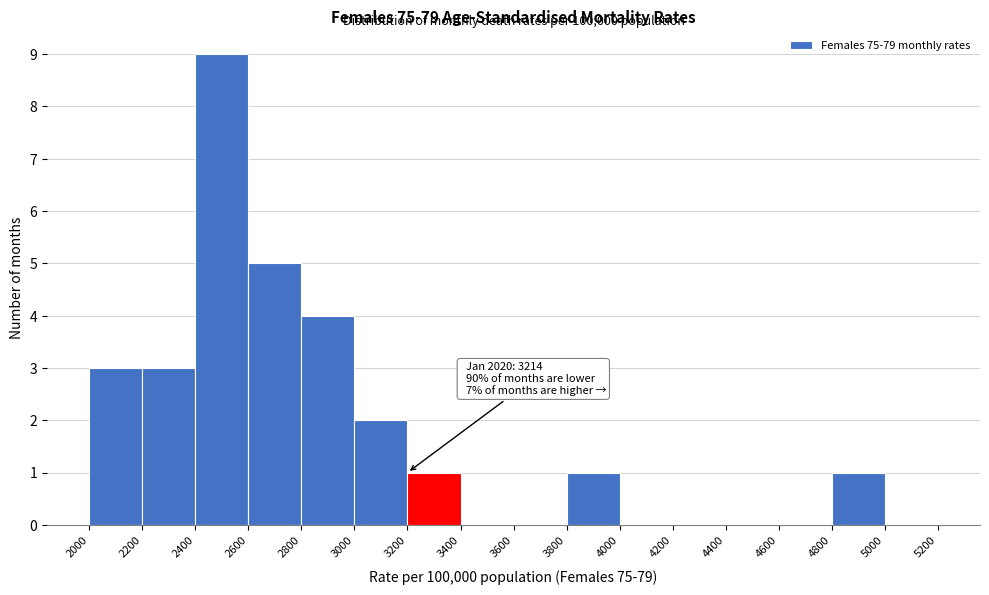

Over which range of the x-axis is the bar tallest?

2400 to 2600